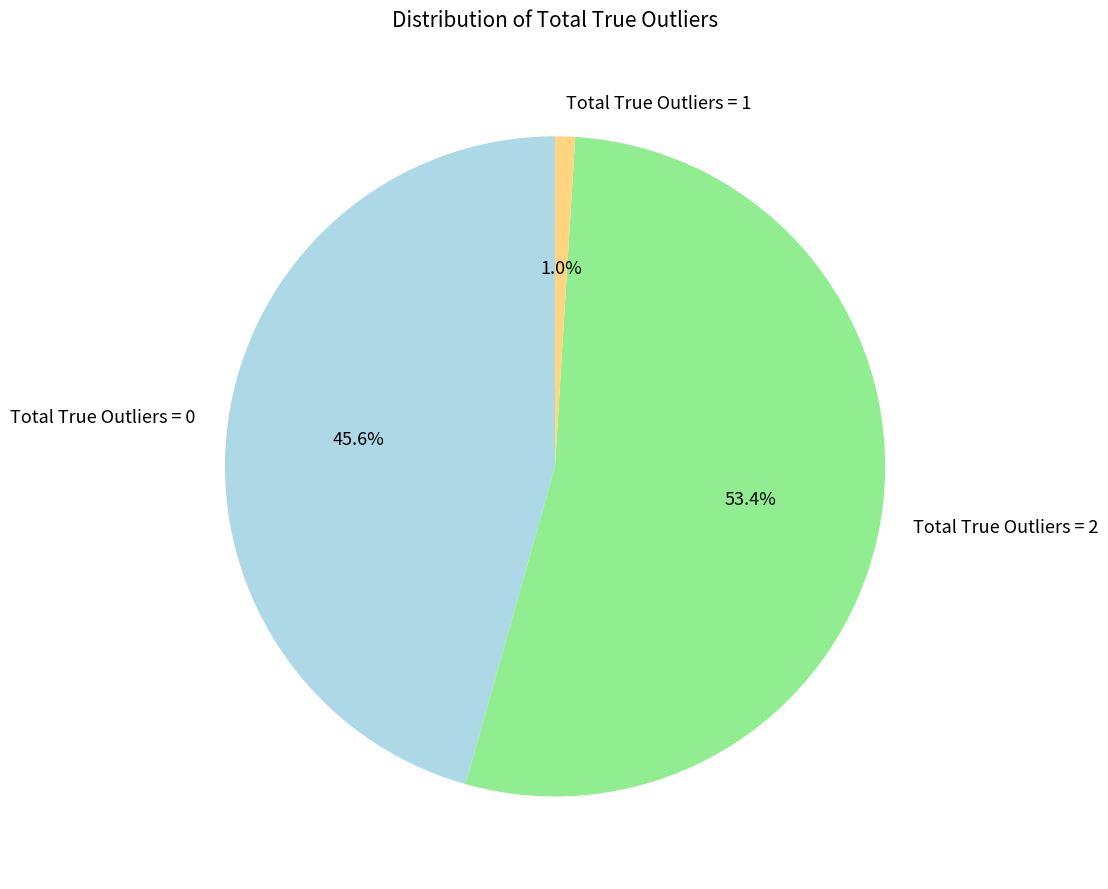

How many slices are in this pie chart?

3